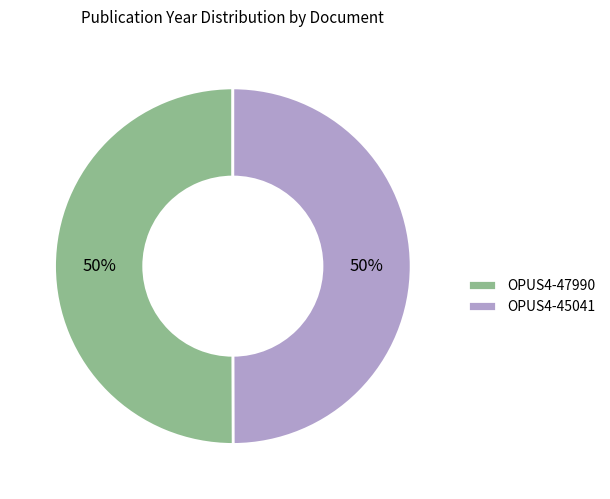

To the nearest percent, what is the average slice percentage?

50%